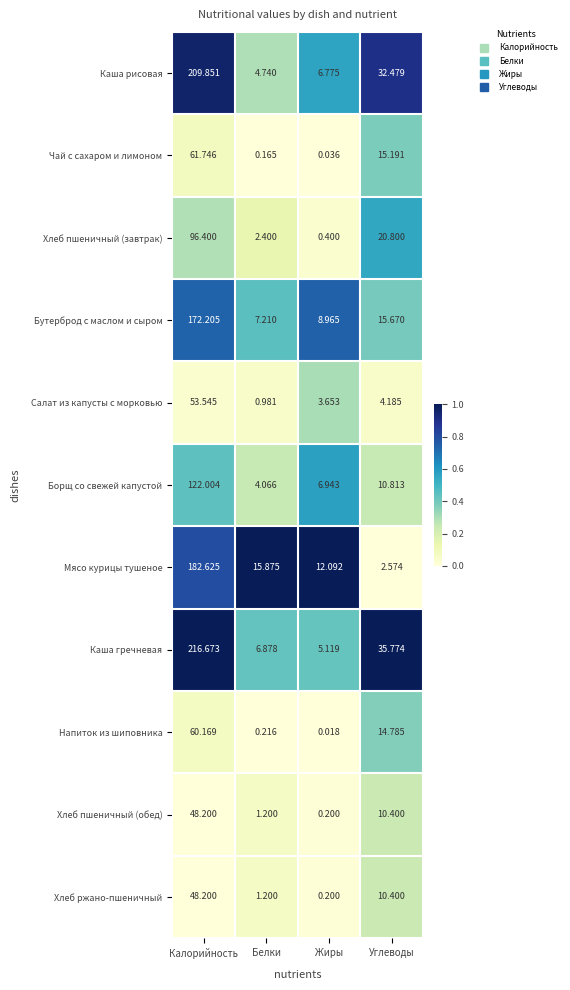

What is the total value across all series at Калорийность?

1271.6